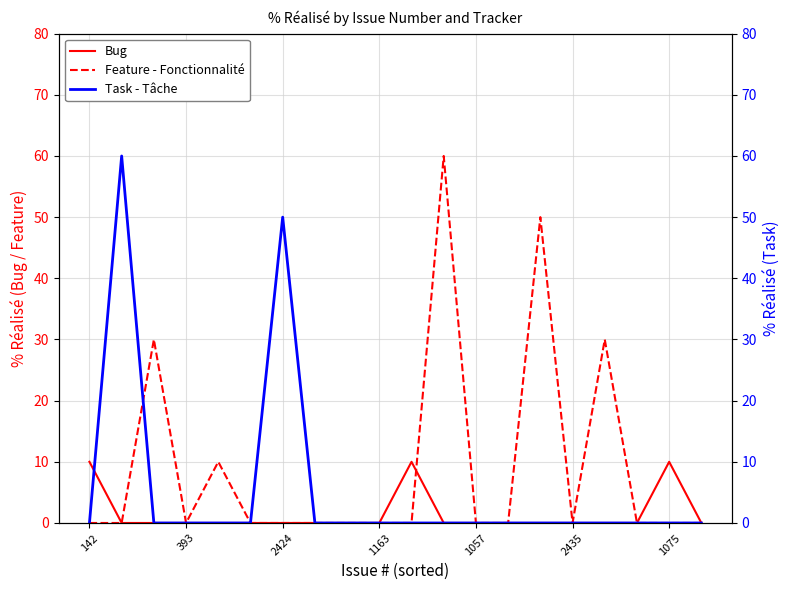

Does the chart have visible grid lines?

Yes